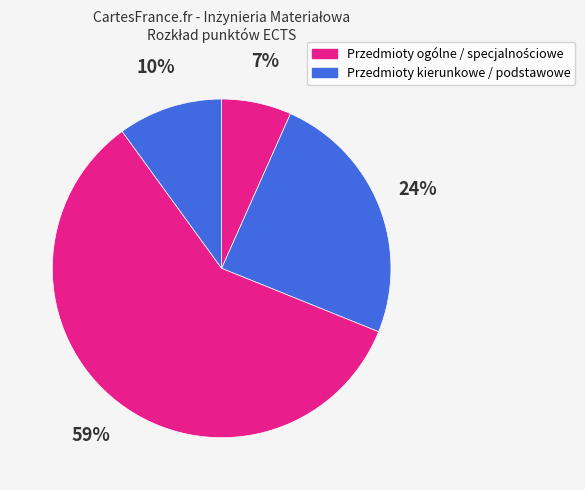

To the nearest percent, what is the average slice percentage?

25%